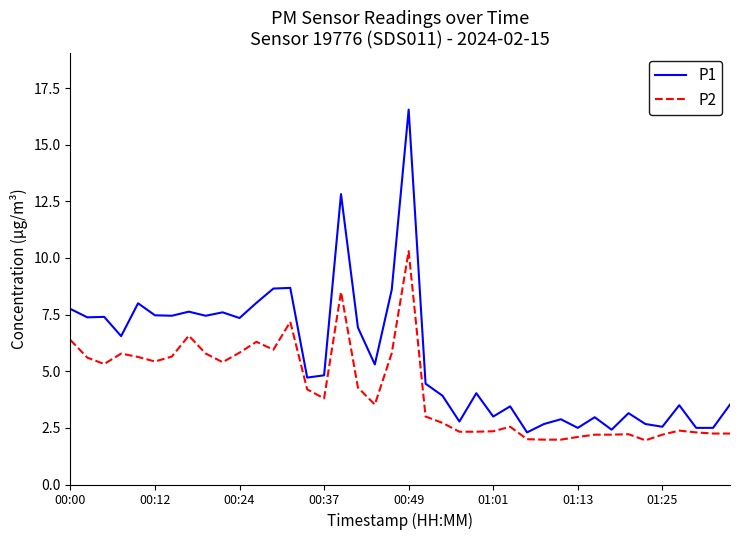

List the series in order of their peak value, lowest first.

P2, P1